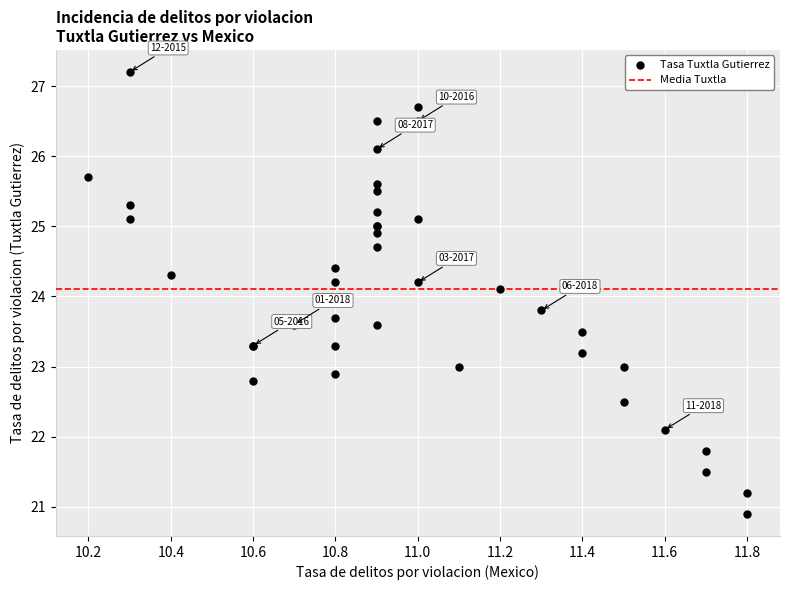

What Y value in the scatter plot is closest to 24?

24.1